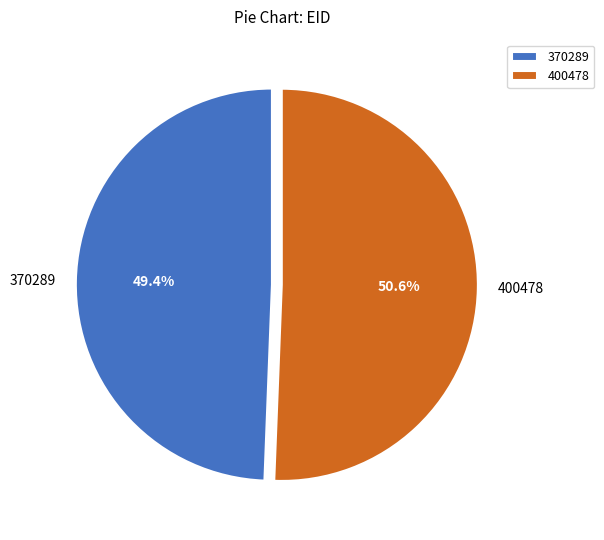

Count the number of slices in the pie.

2